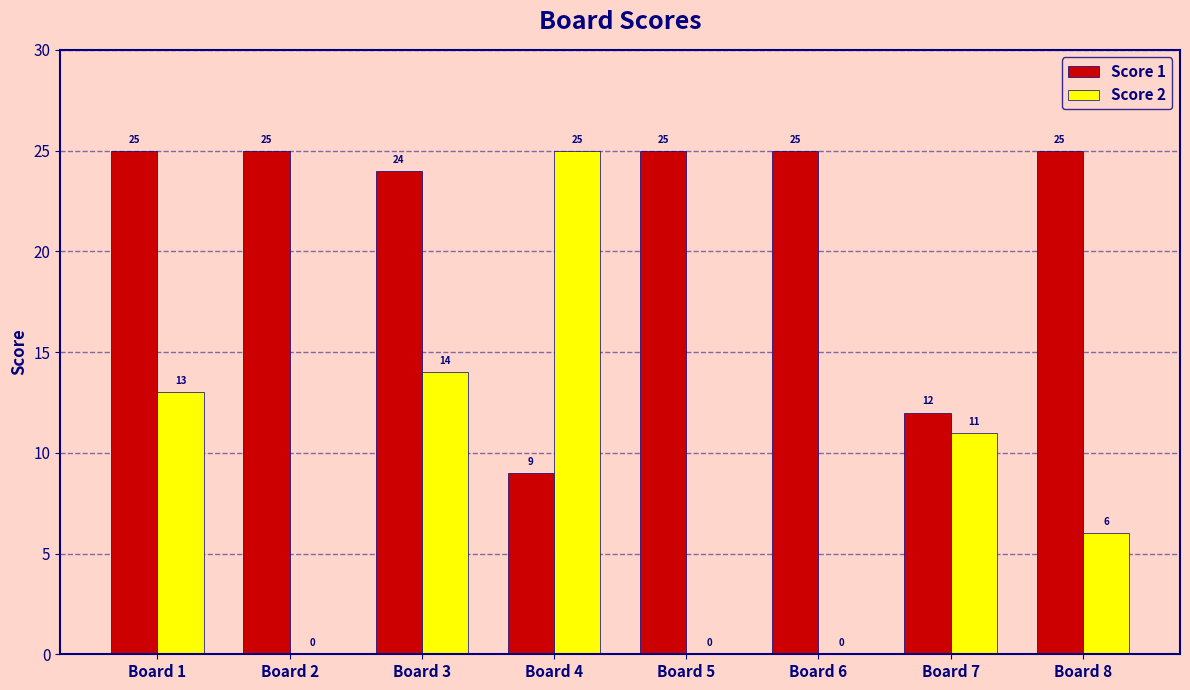

What is the average value of the Score 1 series?

21